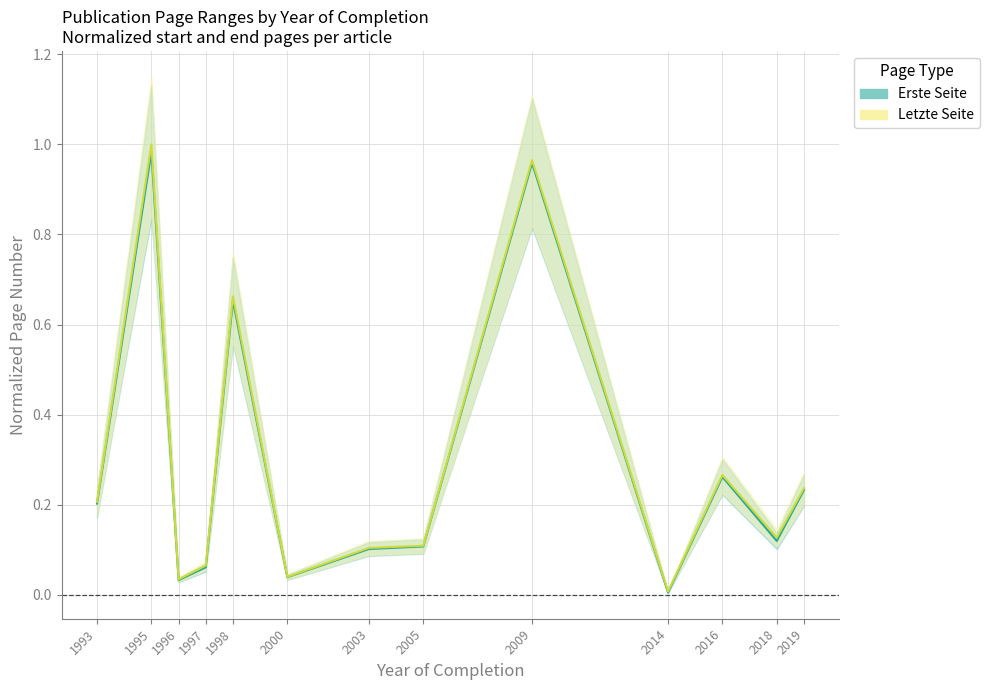

Which series changed the most between 1993 and 2019?

Erste Seite